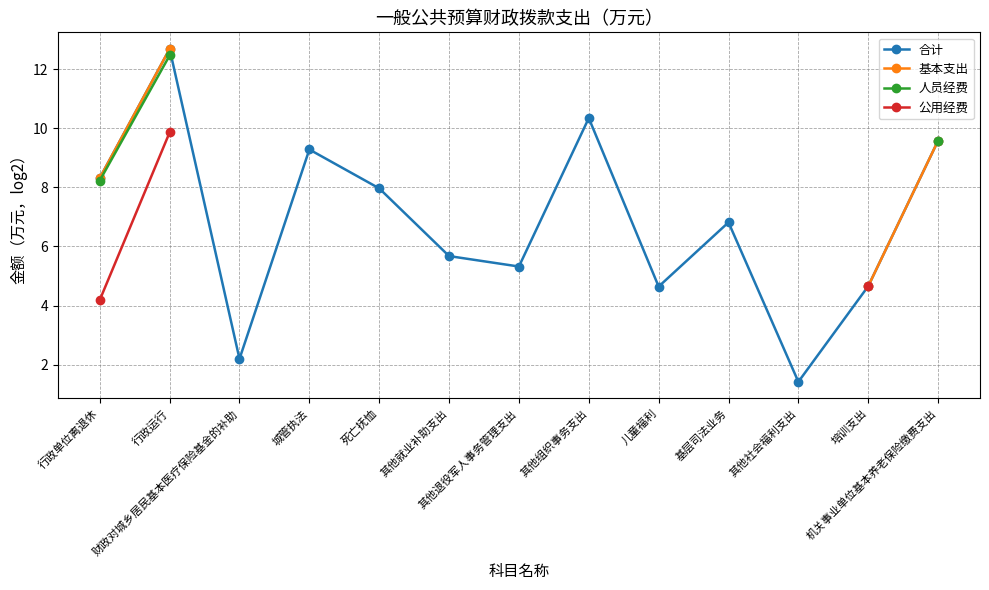

What is the label of the 3rd point from the right?

其他社会福利支出